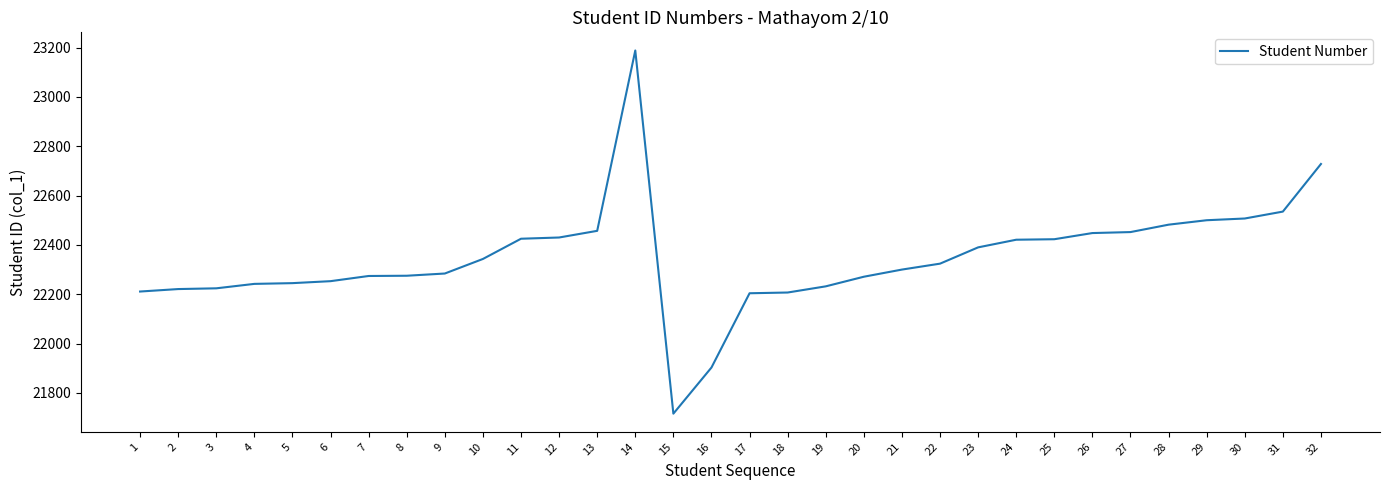

What is the smallest value displayed?

21716